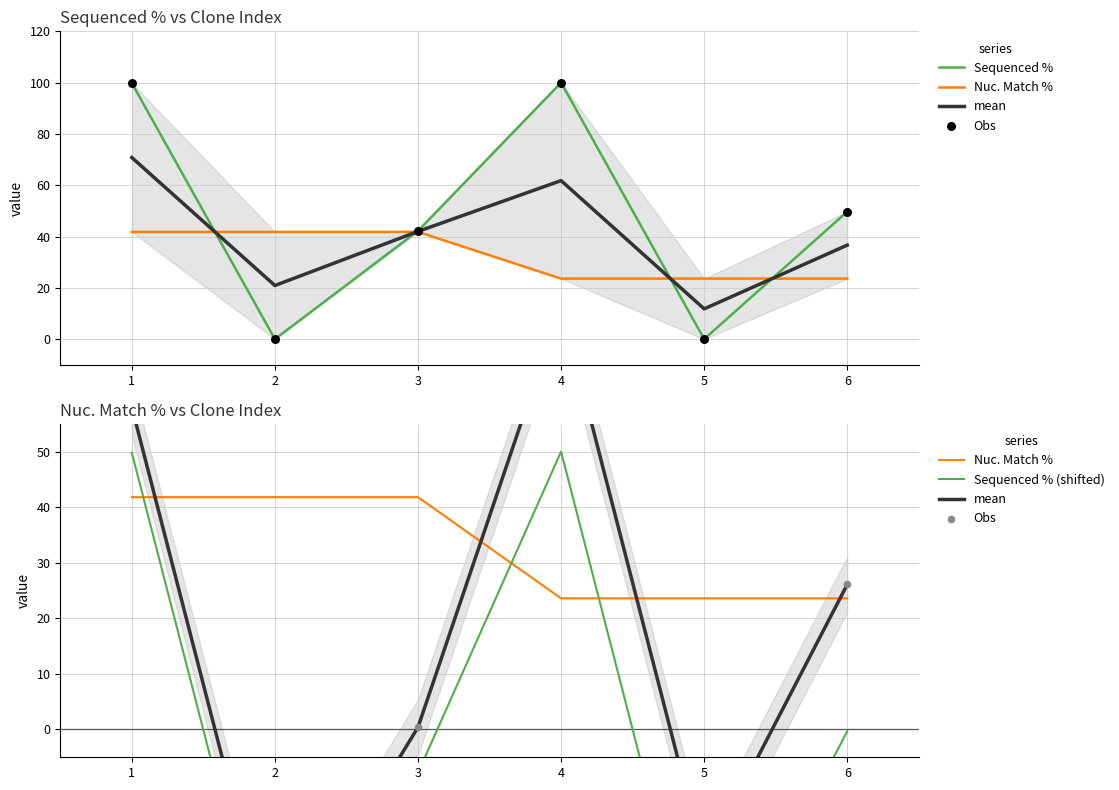

Which series has the largest Y range (max minus min)?

mean